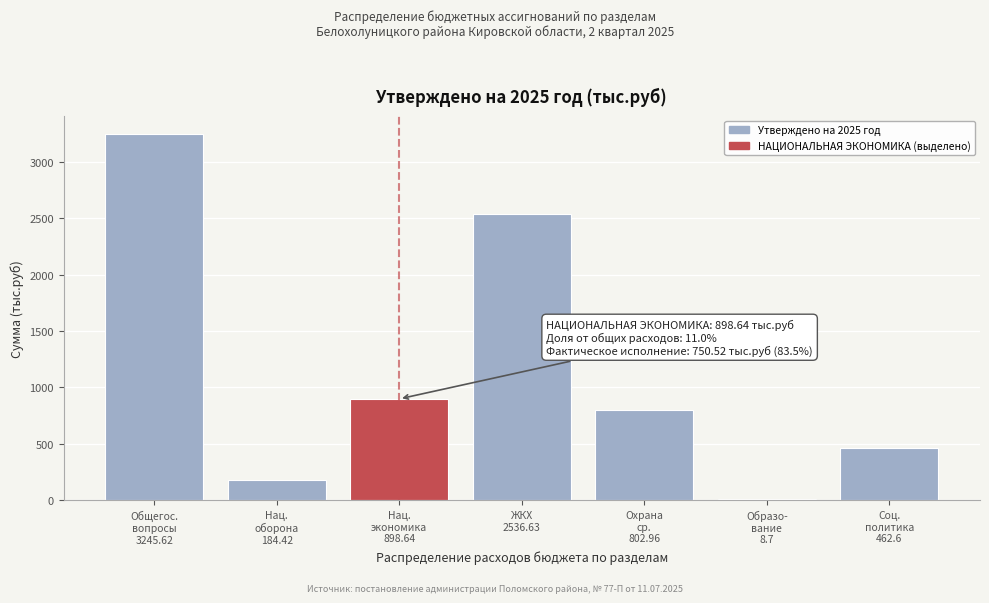

What is the greatest value displayed?

3245.6